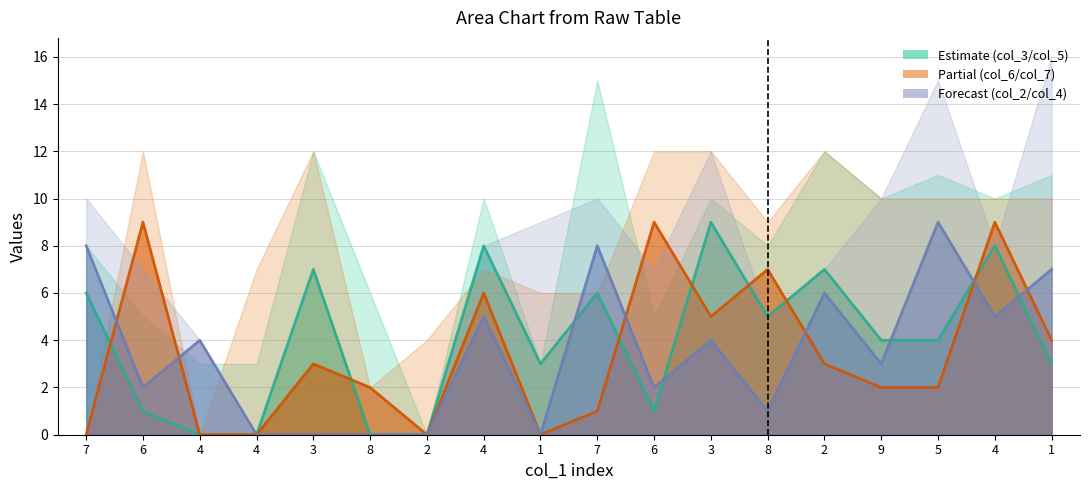

List the labels in order of col_7 value, smallest first.

7, 4, 4, 2, 1, 7, 8, 9, 5, 3, 2, 1, 3, 4, 8, 6, 6, 4